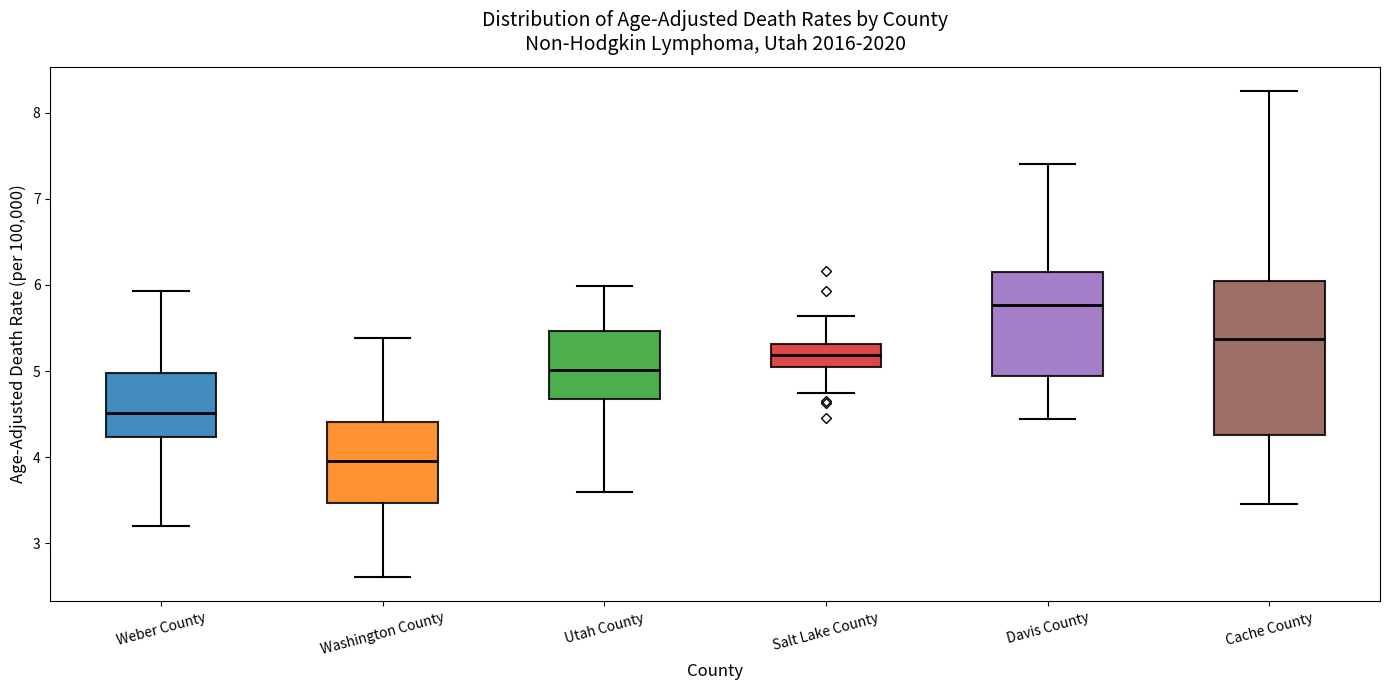

Where does the upper whisker of the box for Washington County end on the y-axis? The values are not printed on the chart, so give them approximately, as read against the axis.

5.4